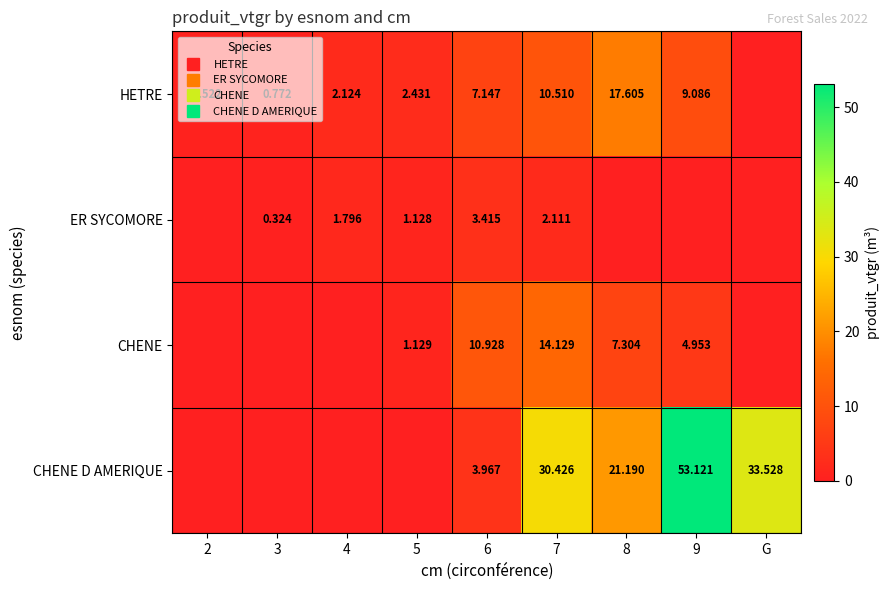

What is the difference between the highest and lowest values at 9?

53.1